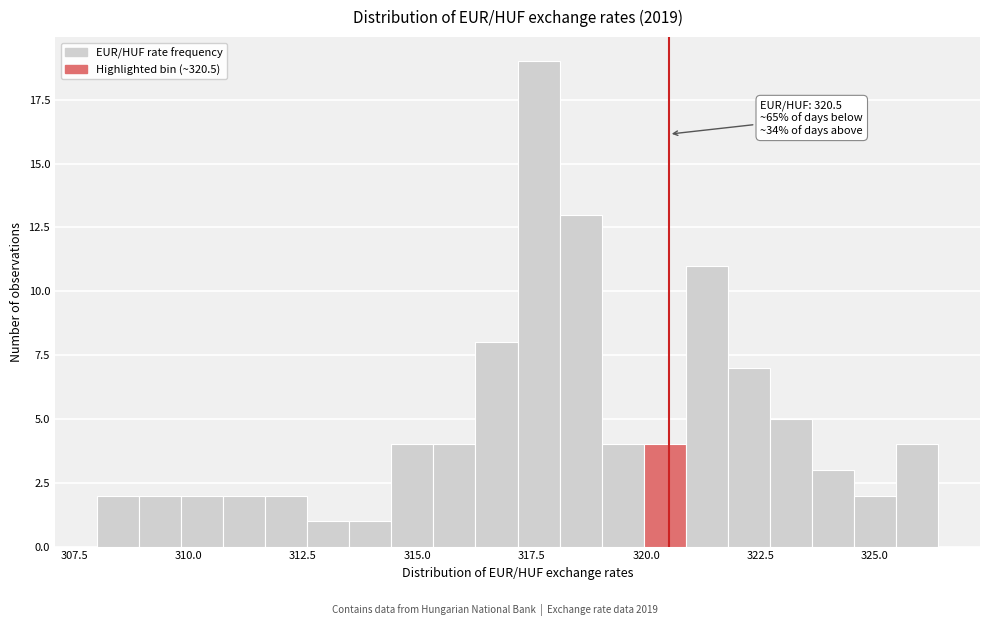

Read against the x-axis, roughly where is the centre of the tallest bar?

317.5